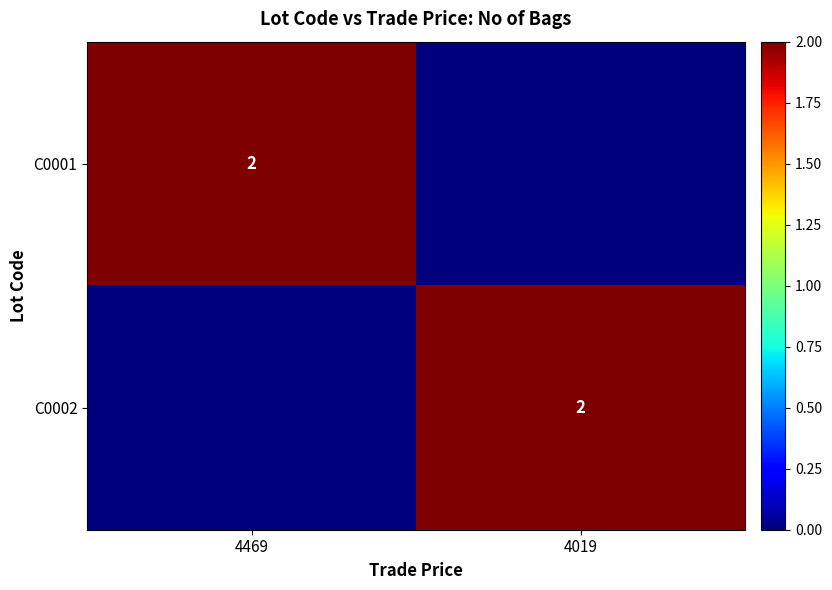

What is the difference between the highest and lowest values at 4469?

2